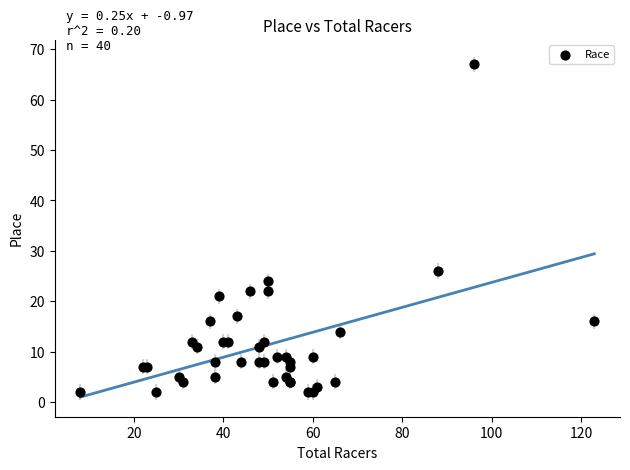

What Y value in the scatter plot is closest to 34?

26